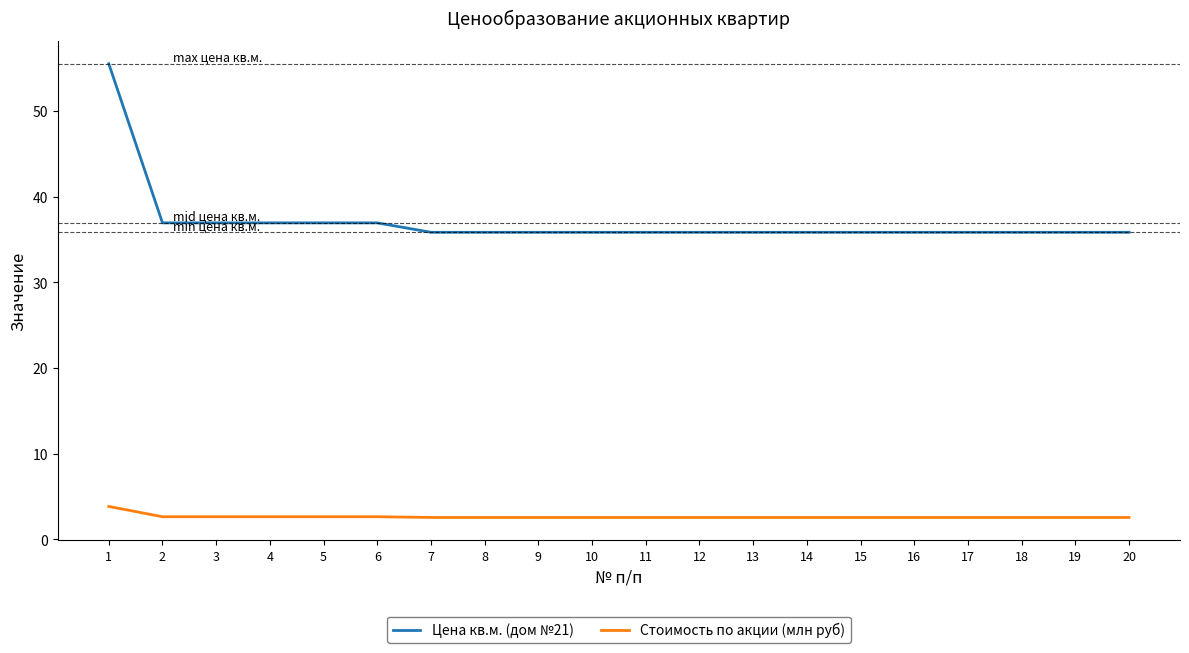

What are all the series names shown in the legend?

Цена кв.м. (дом №21), Стоимость по акции (млн руб)